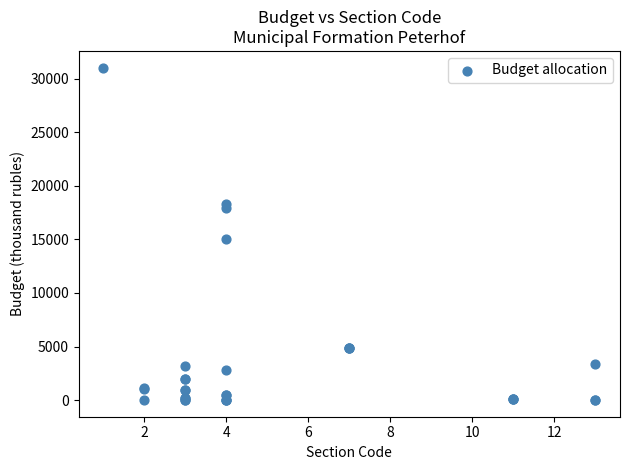

What Y value in the scatter plot is closest to 15513?

15047.5